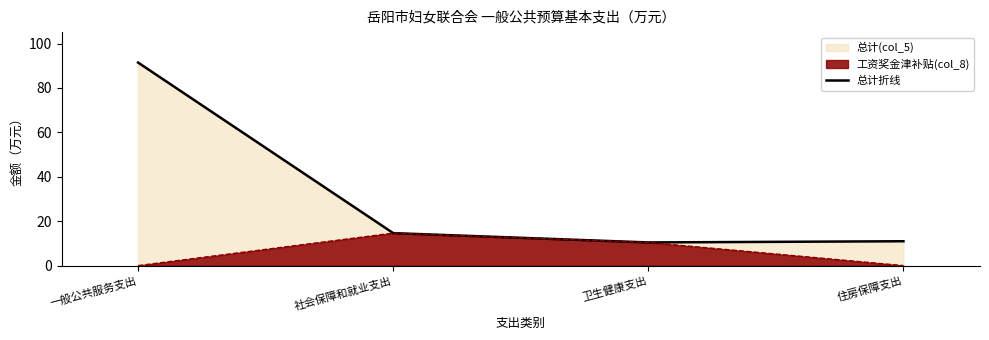

What is the value of the 3rd point from the left?

10.4